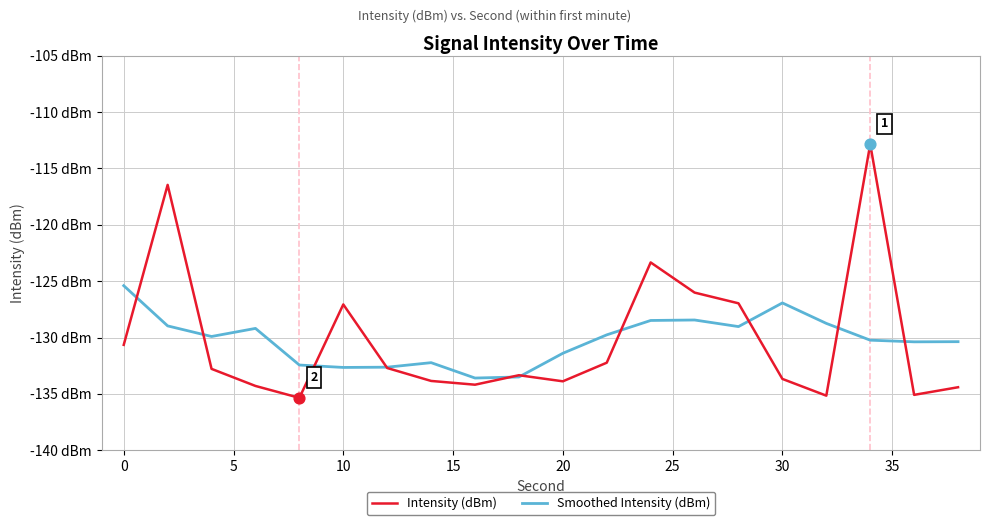

Which series has the largest total across all categories?

Intensity (dBm)